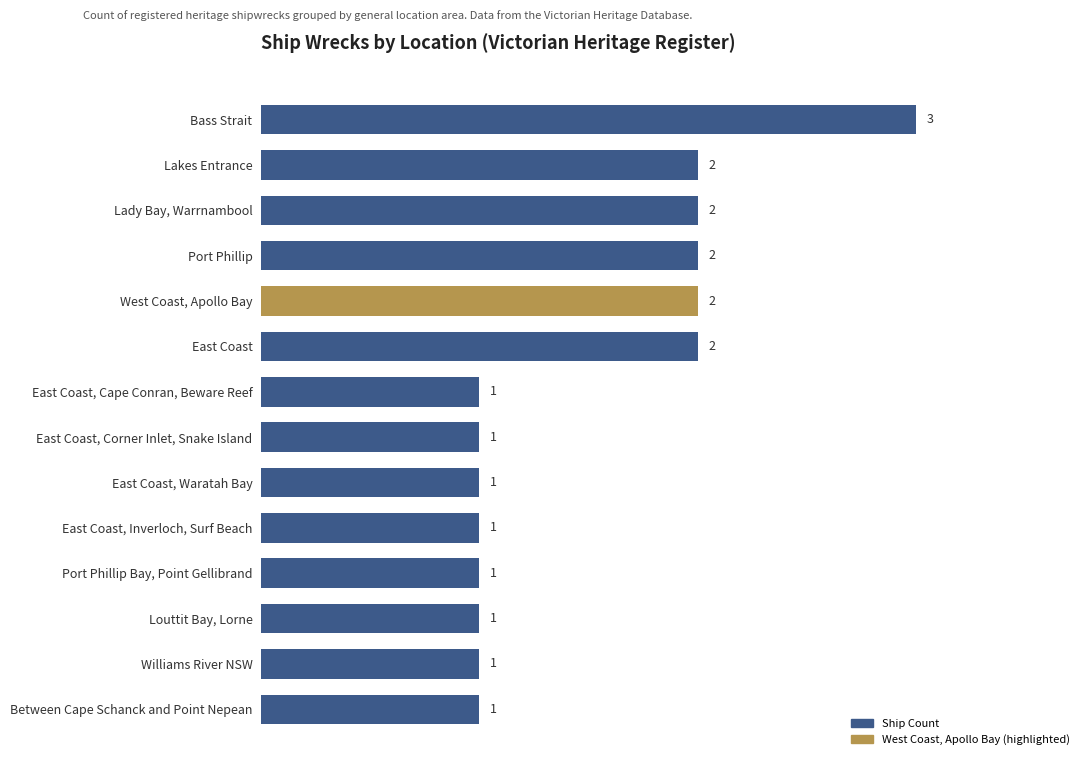

Which has a higher value, Bass Strait or Williams River NSW?

Bass Strait